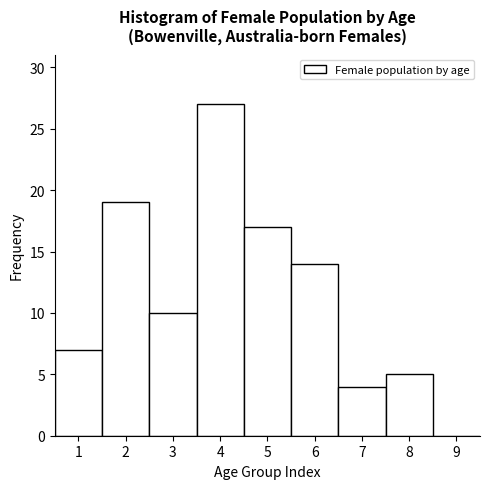

Reading left to right, transcribe this chart: for each bar, give the range it covers on the x-axis and its height. The values are not printed on the chart, so give them approximately, as read against the axis.

0.5 to 1.5: 7
1.5 to 2.5: 19
2.5 to 3.5: 10
3.5 to 4.5: 27
4.5 to 5.5: 17
5.5 to 6.5: 14
6.5 to 7.5: 4
7.5 to 8.5: 5
8.5 to 9.5: 0